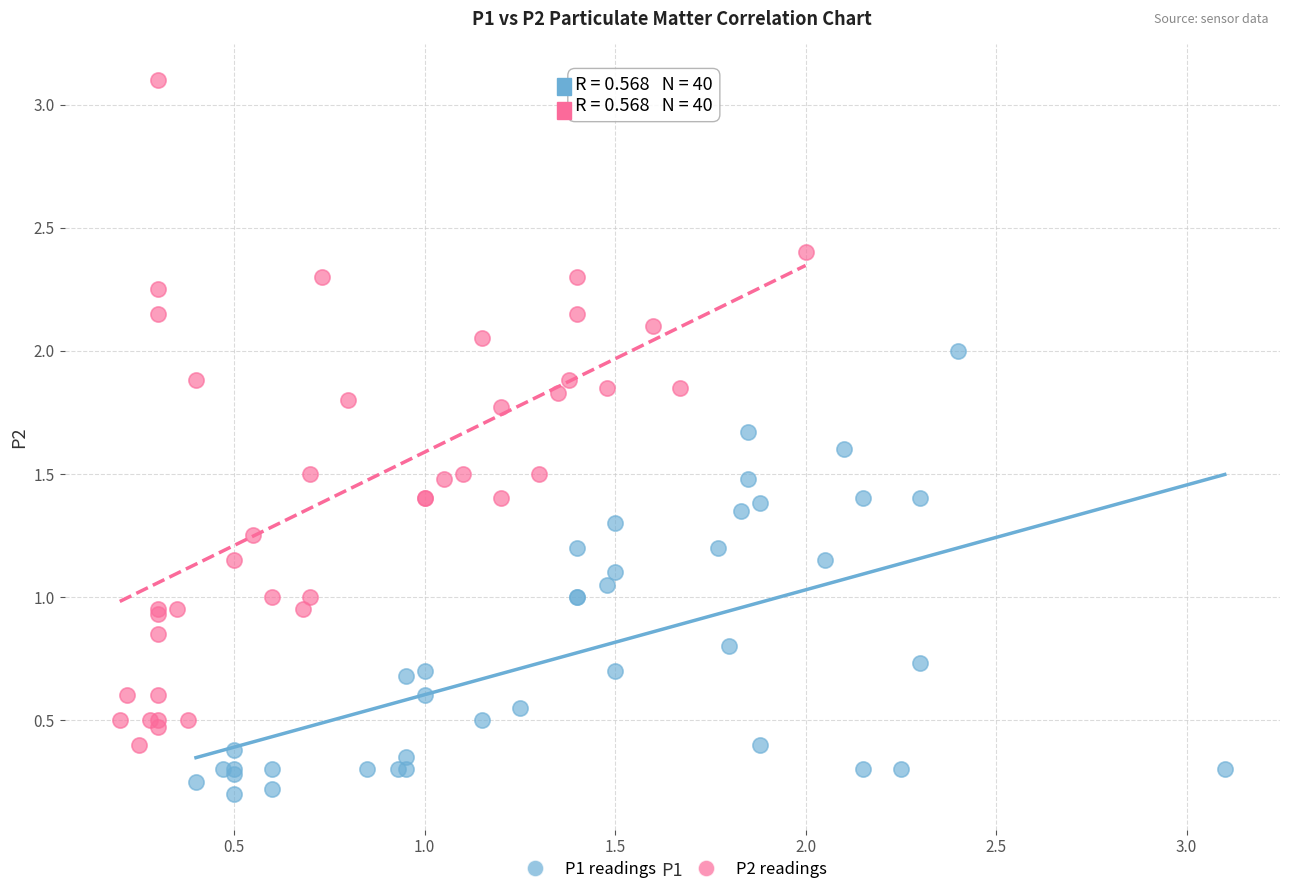

Which series reaches the maximum Y coordinate?

P2 readings